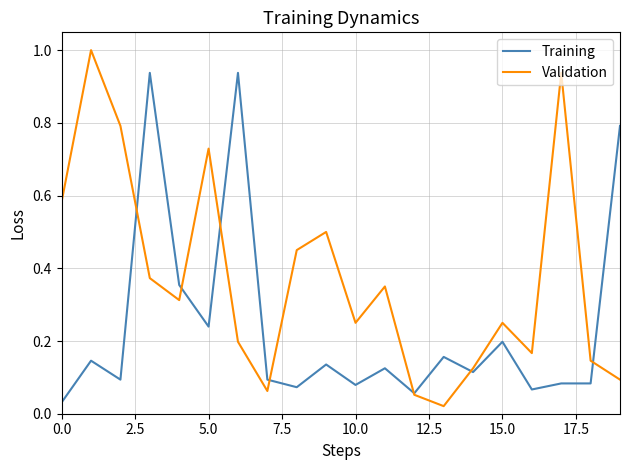

List the series in order of their peak value, highest first.

Validation, Training